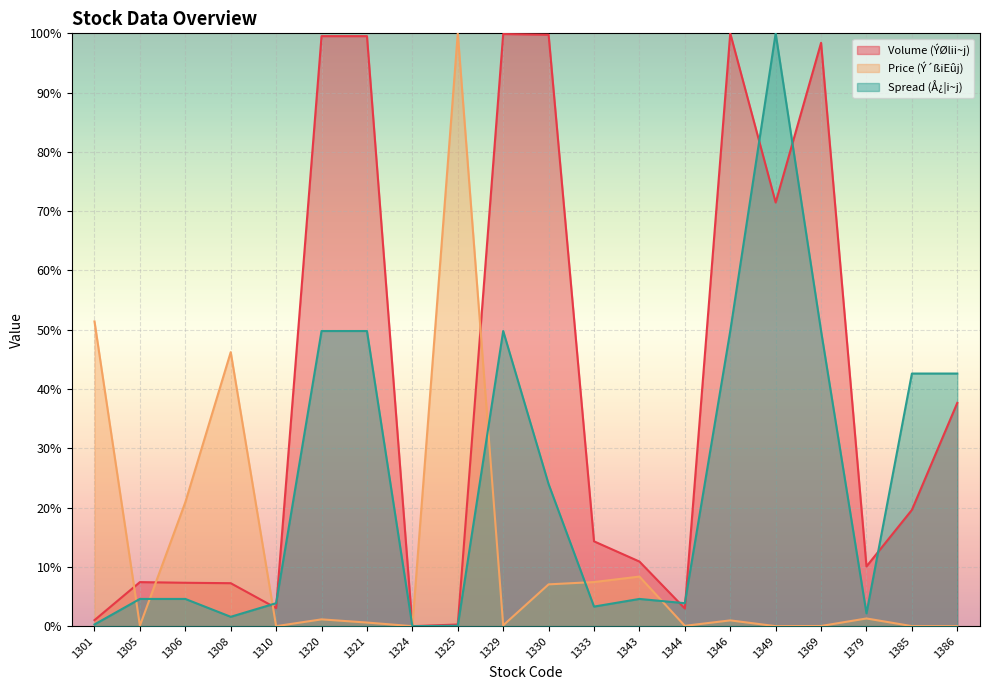

How many interior local valleys does the Price (Ý´ßiEûj) series have?

6